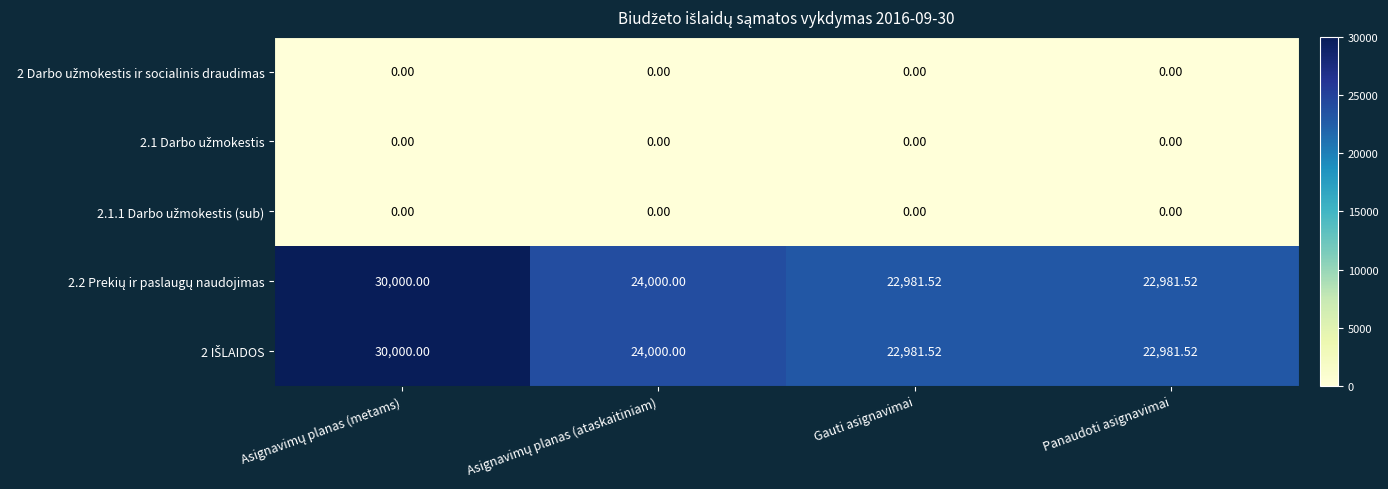

What is the spread (max minus min) of values at Gauti asignavimai?

22981.5